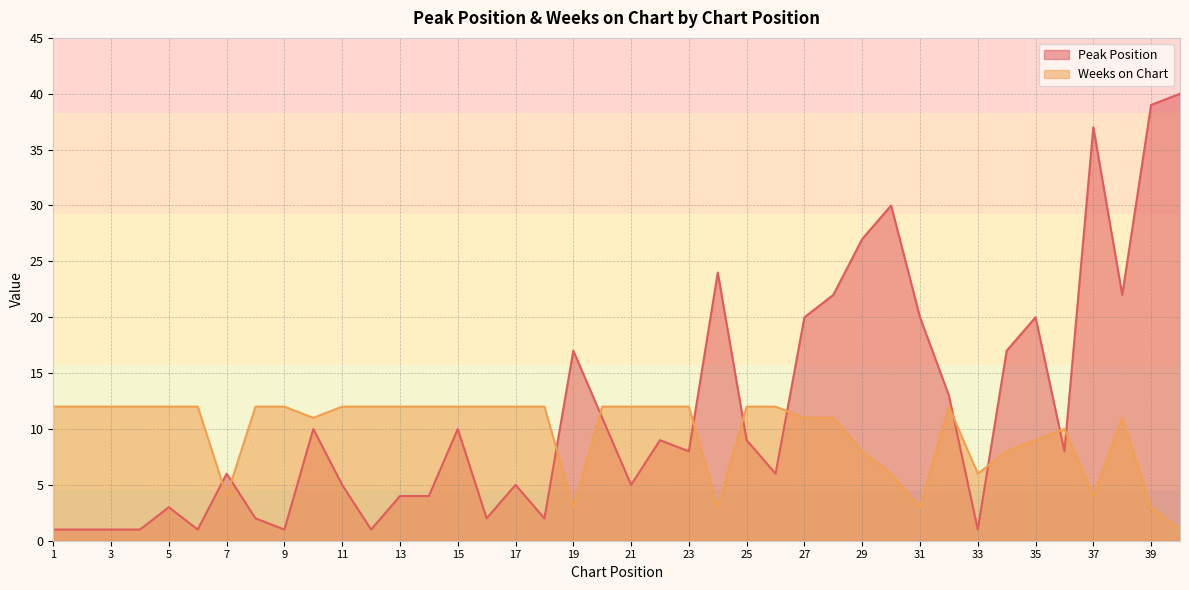

How many interior local valleys does the Peak Position series have?

11